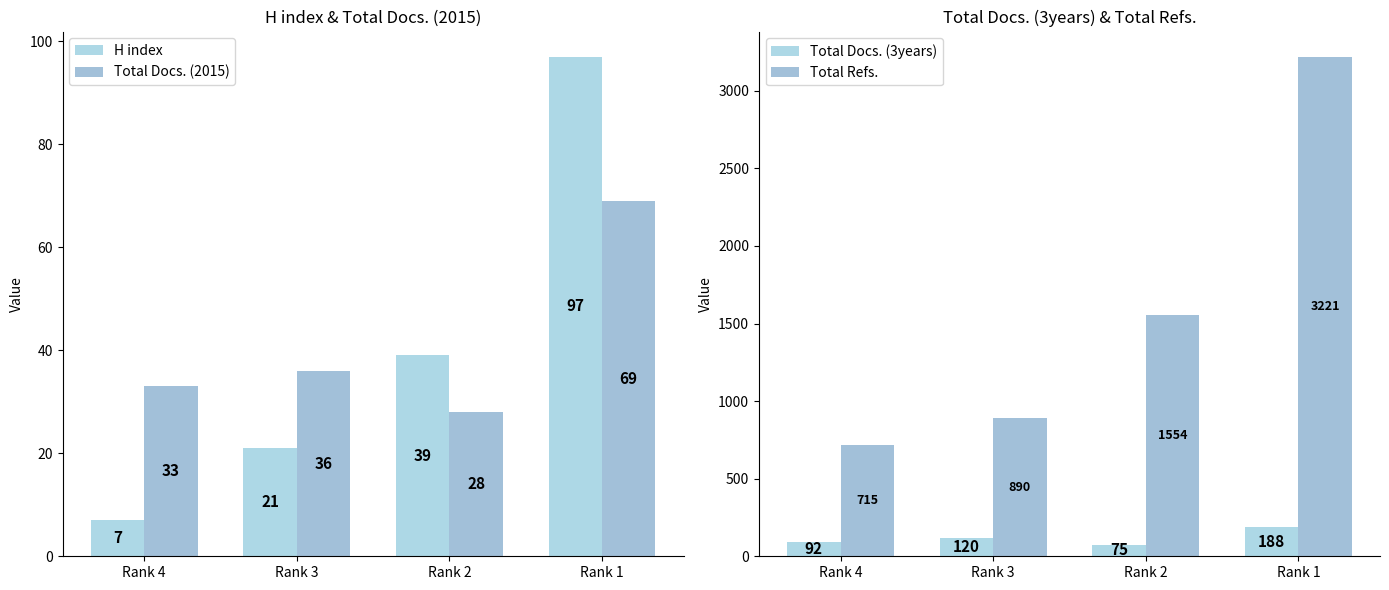

What is the maximum value for Total Refs.?

3221